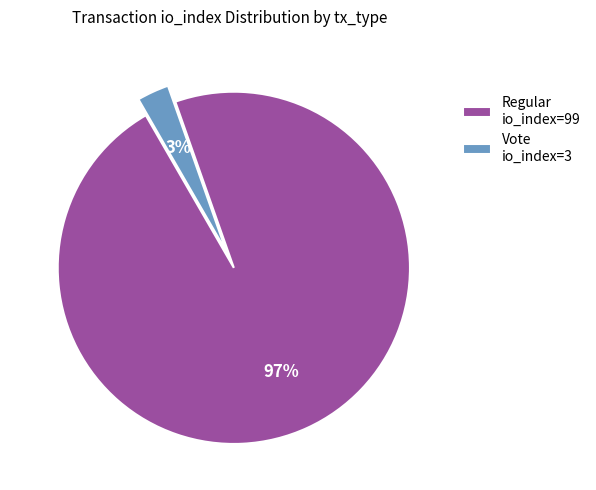

Rank the categories by value from lowest to highest.

Vote io_index=3, Regular io_index=99